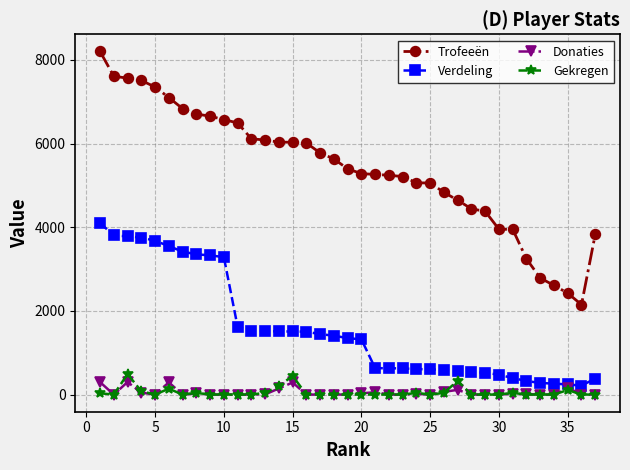

What is the maximum value for Gekregen?

490